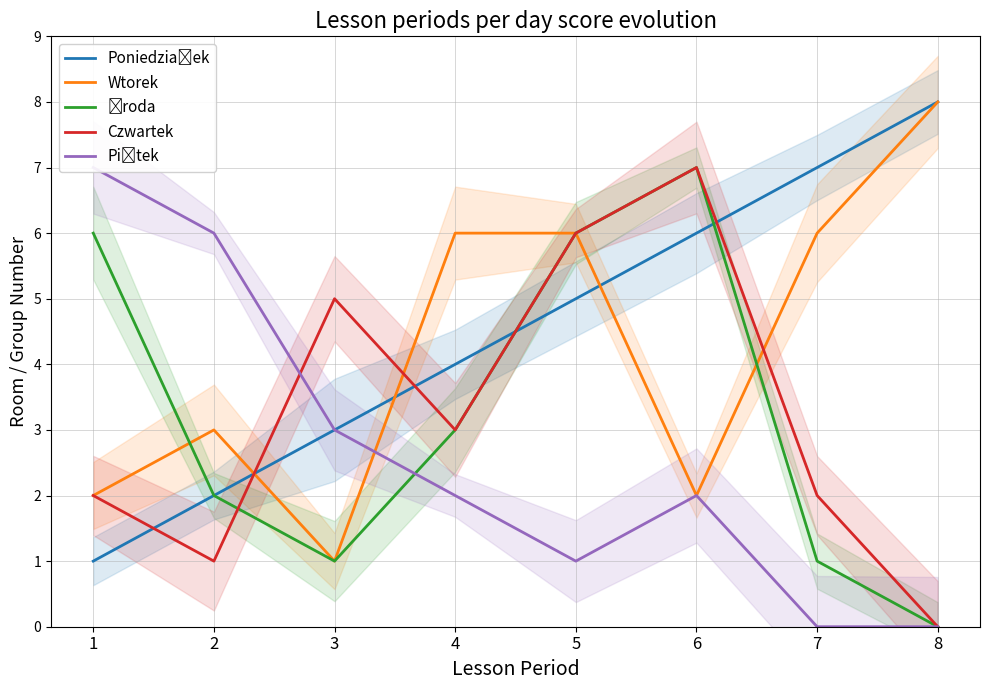

Which label corresponds to the largest value in the chart?

8